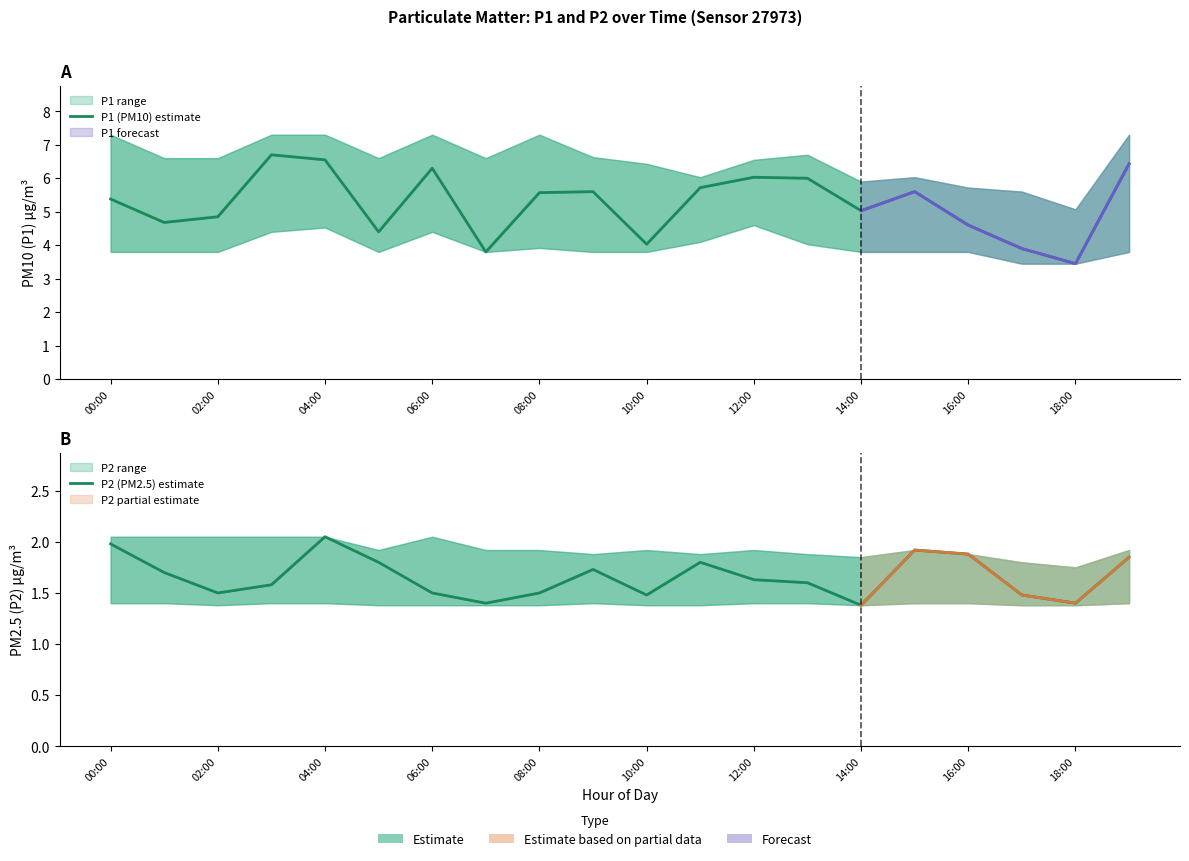

What is the sum of all P2 (PM2.5) estimate values?

33.2